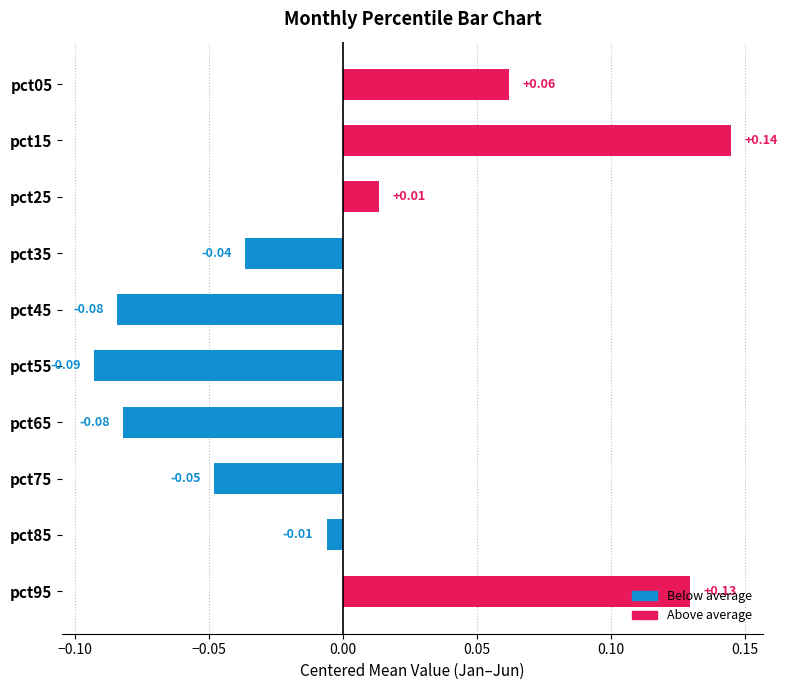

Between pct35 and pct75, which is larger?

pct35